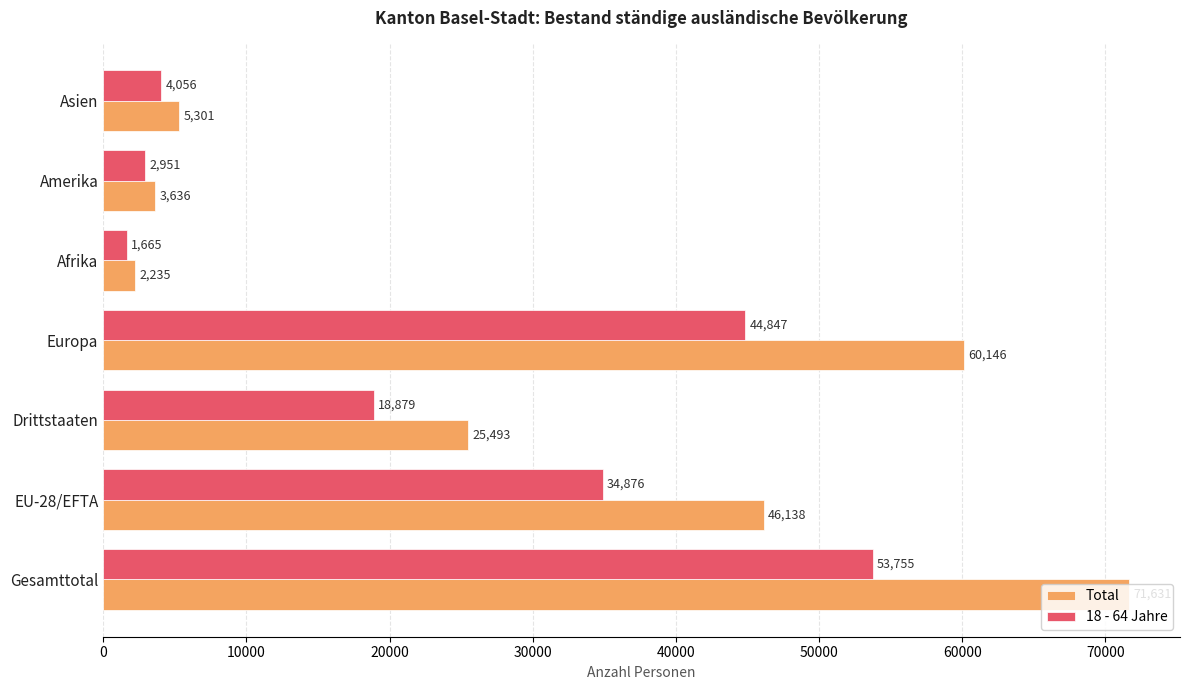

The Total series shows 6212 at Amerika. True or false?

False